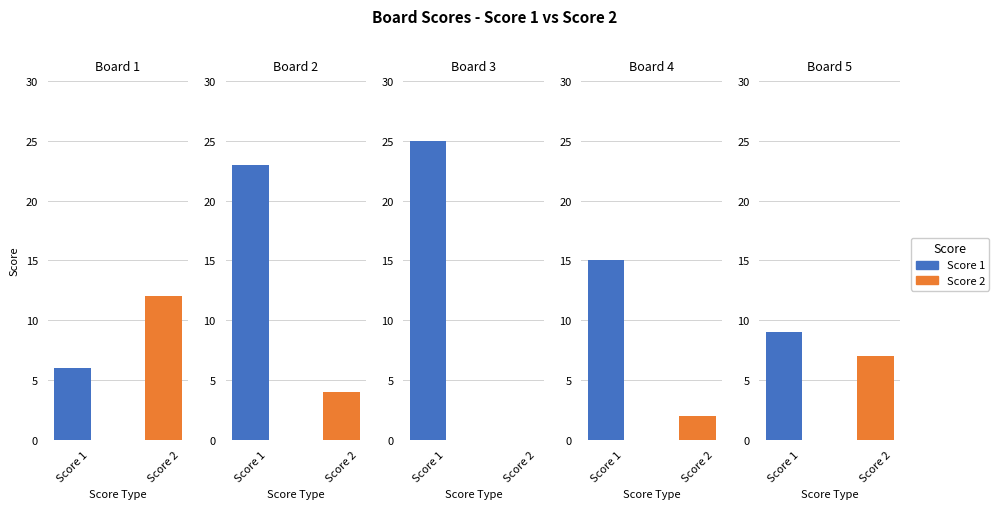

What are all the series names shown in the legend?

Score 1, Score 2